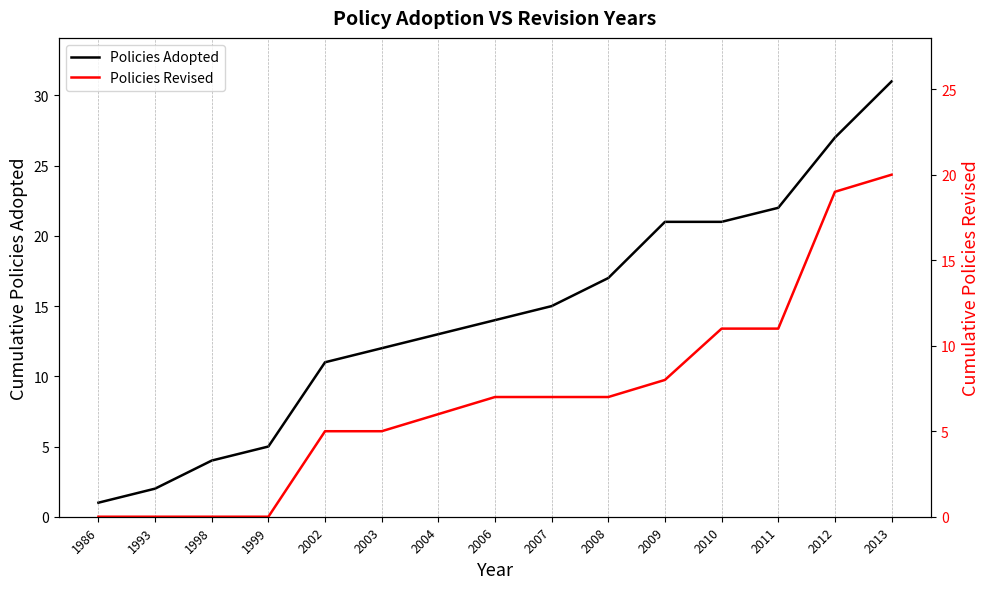

The value of Policies Revised at 2006 is 7. True or false?

True